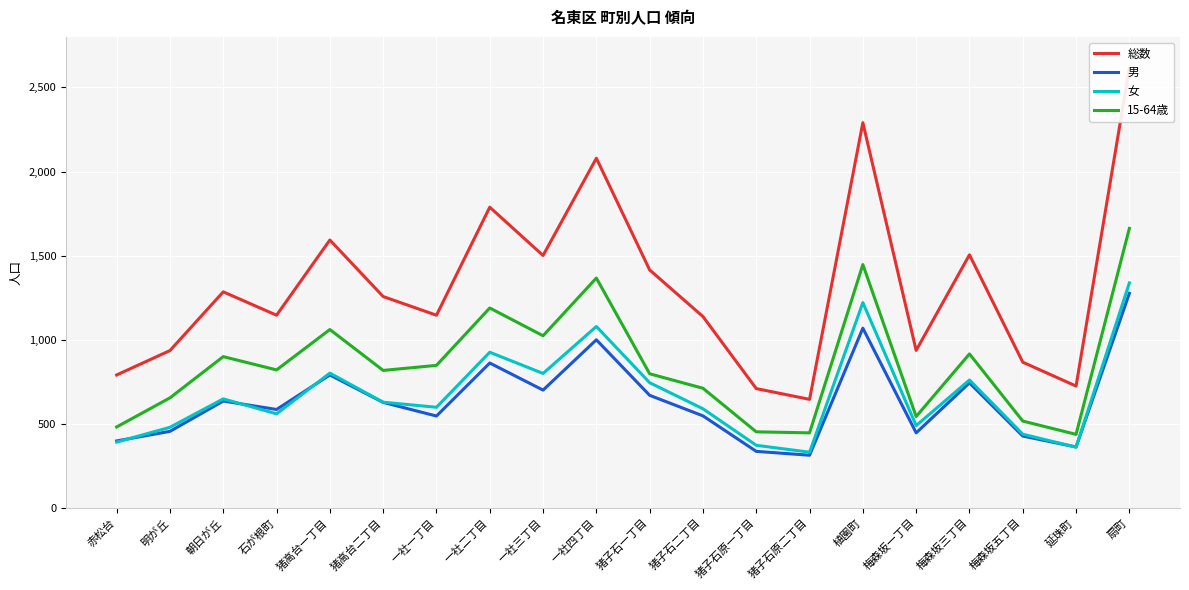

What are all the series names shown in the legend?

総数, 男, 女, 15-64歳